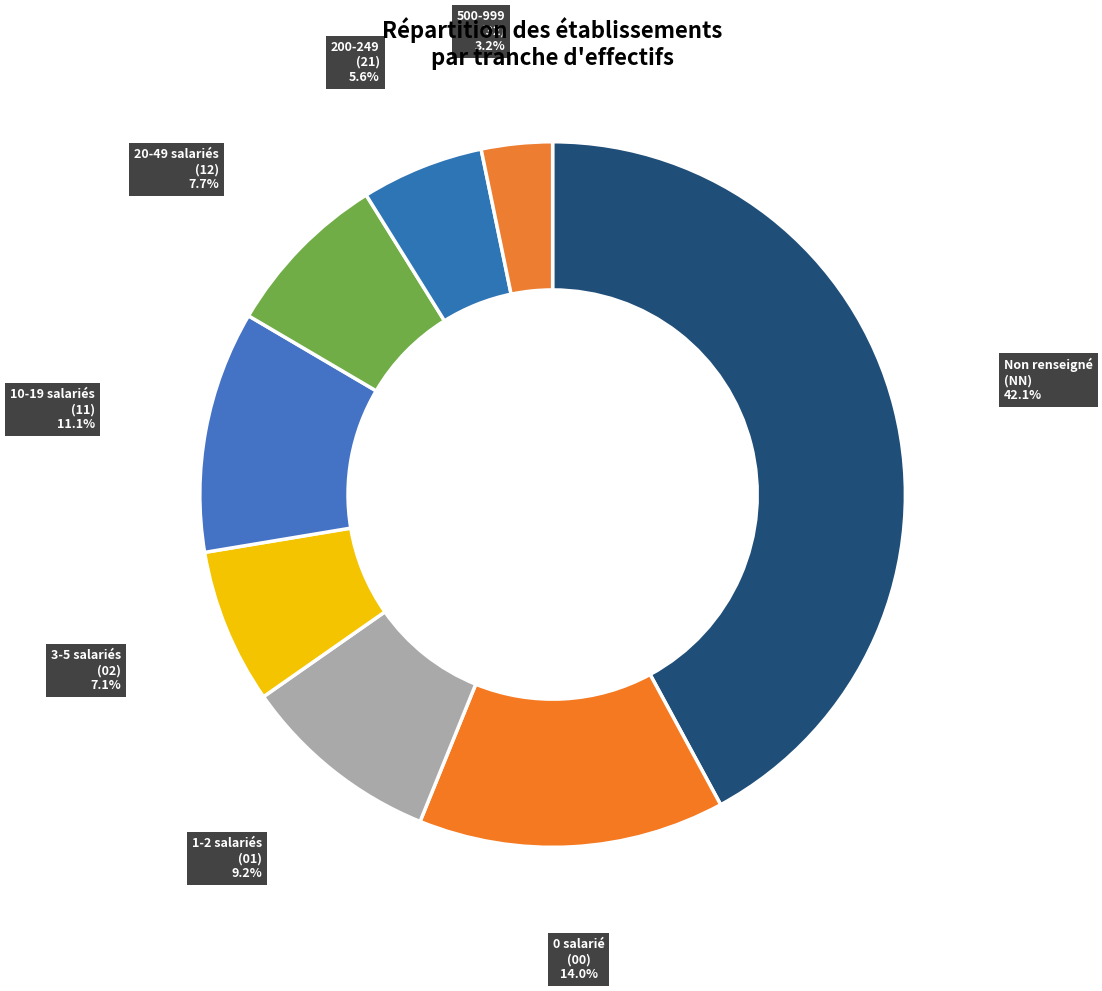

Count the number of slices in the pie.

8